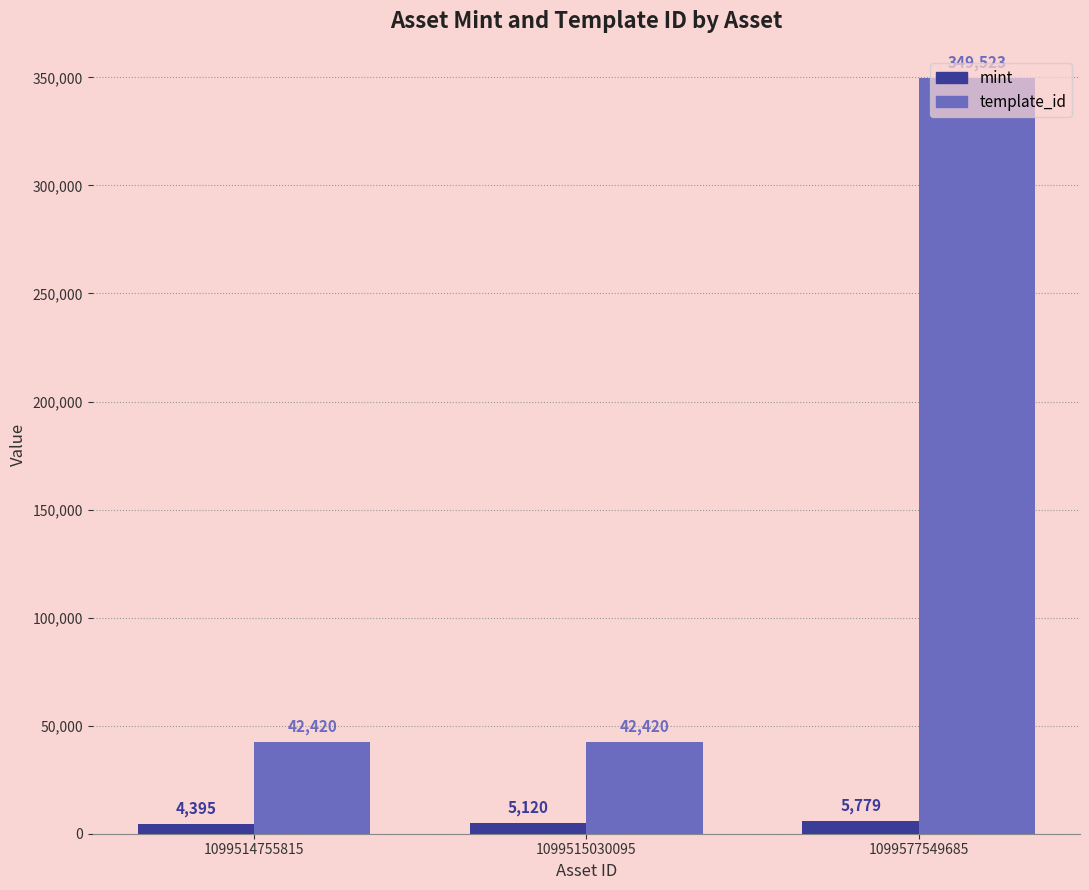

How many bars are there in total?

6